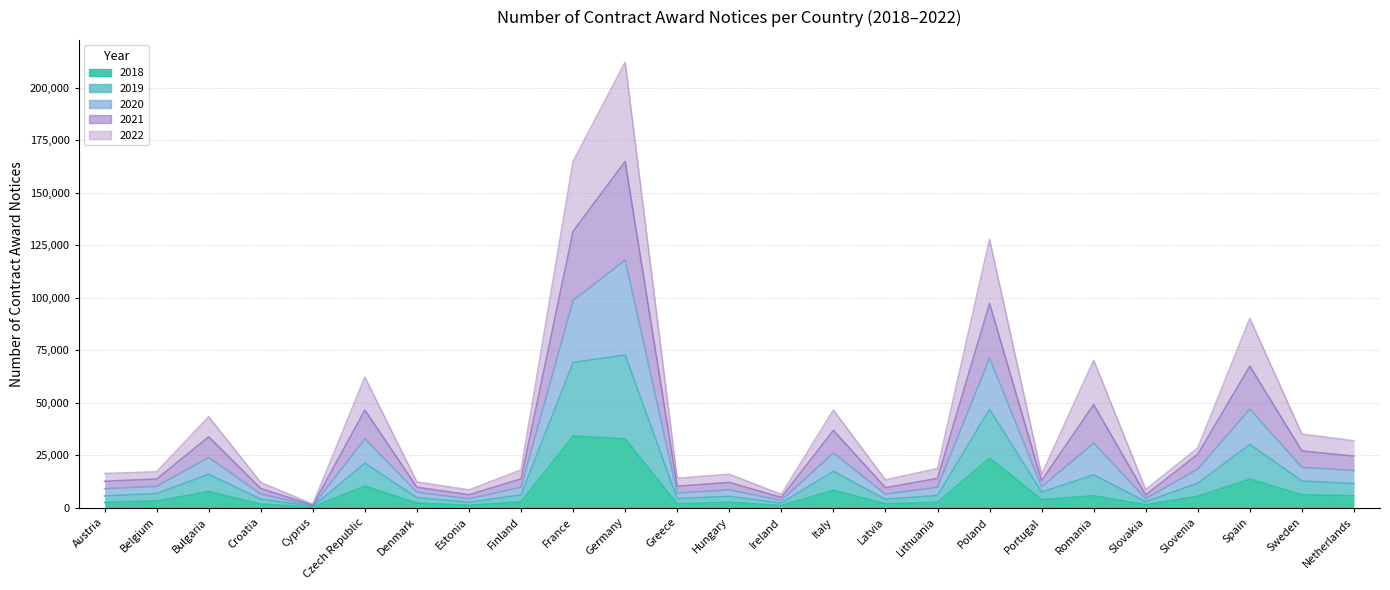

What is the total value across all series at Cyprus?

4264